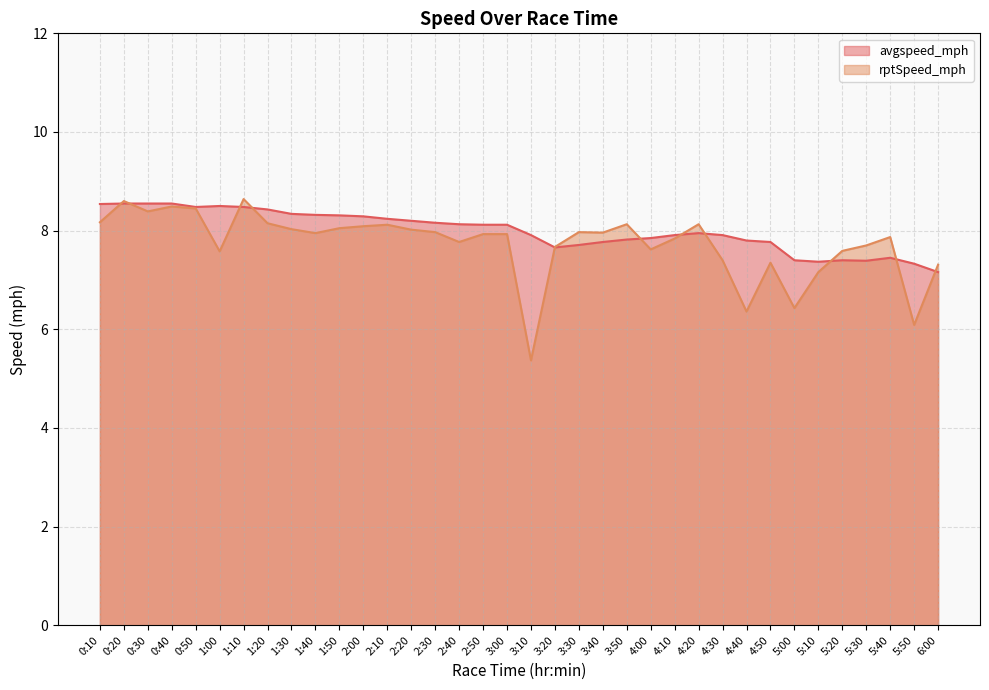

List the series in order of their peak value, lowest first.

avgspeed_mph, rptSpeed_mph